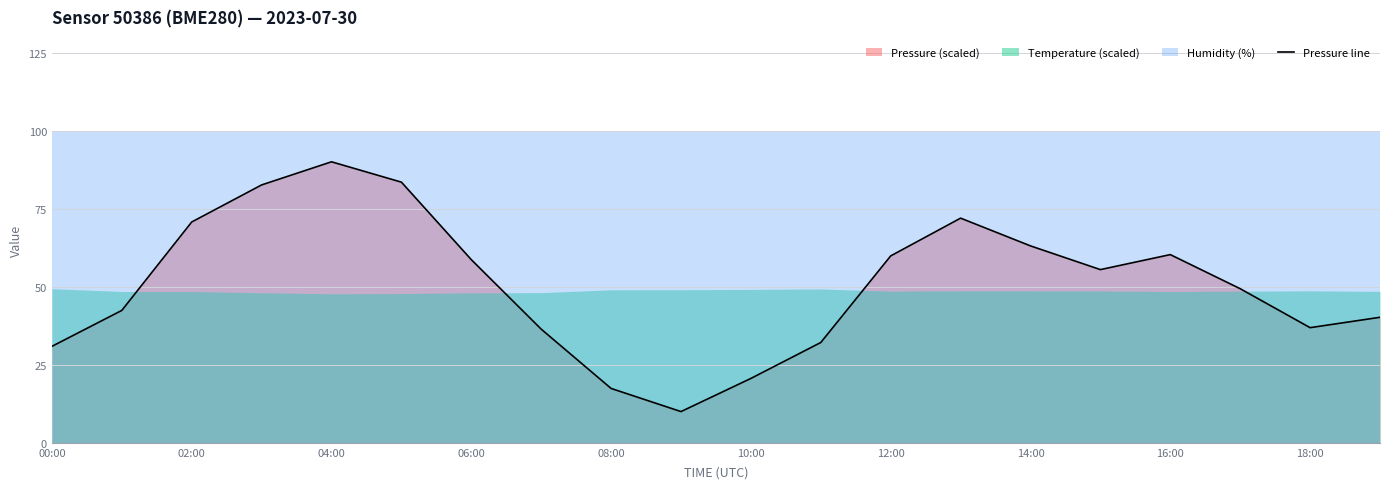

What is the highest value of the Pressure line series?

90.0